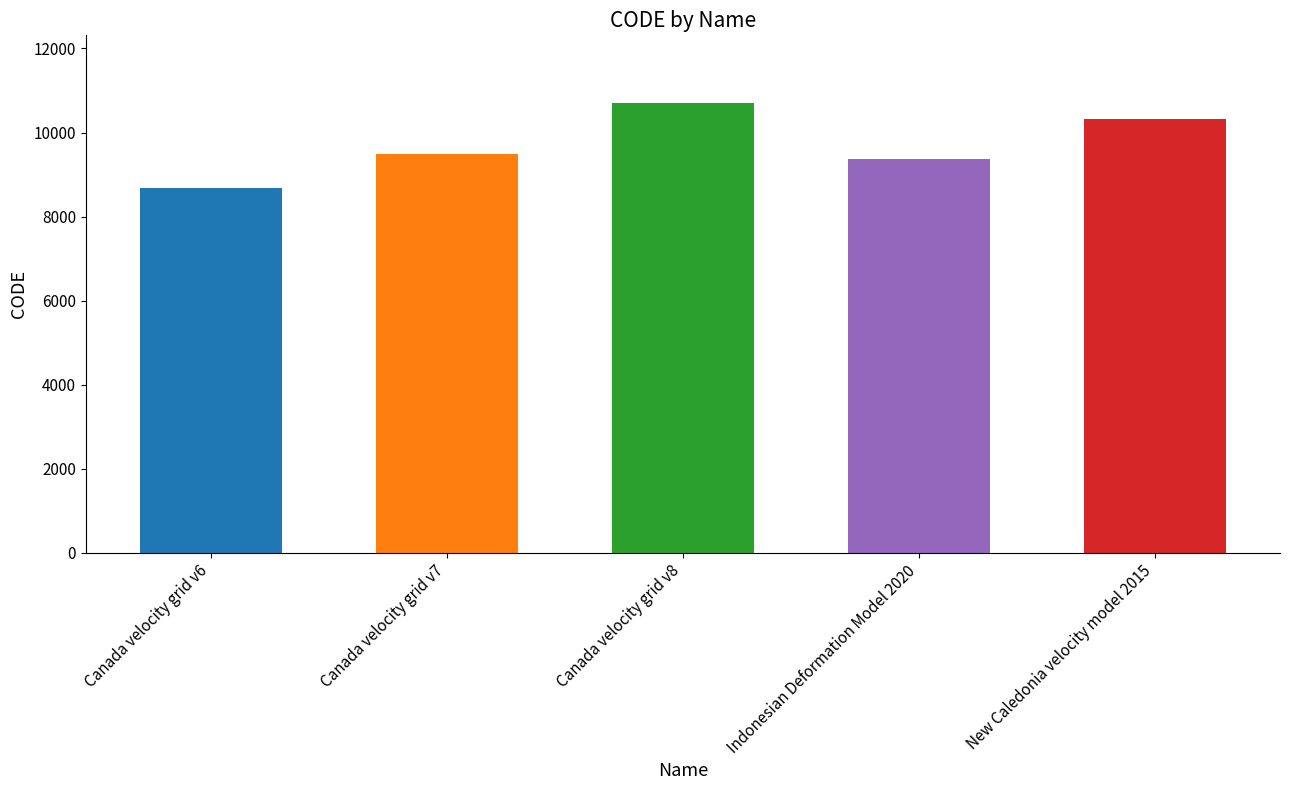

Which has a higher value, Canada velocity grid v7 or Canada velocity grid v6?

Canada velocity grid v7